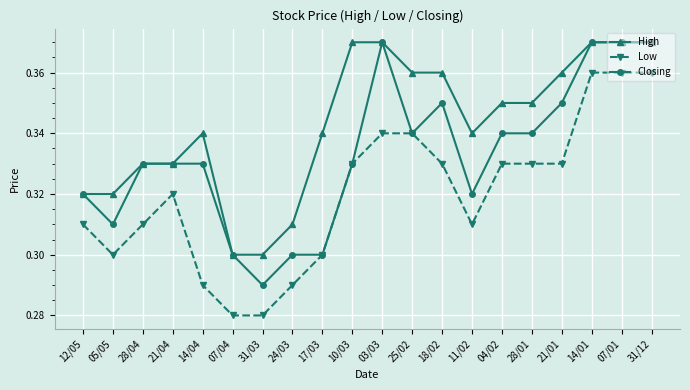

What is the label of the 7th point from the left?

31/03